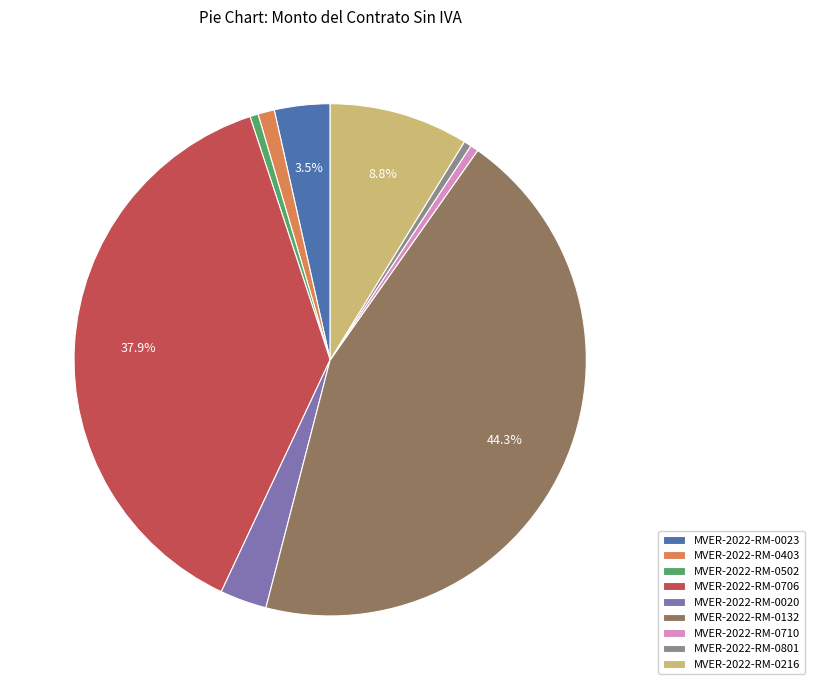

How many segments does this pie chart have?

9